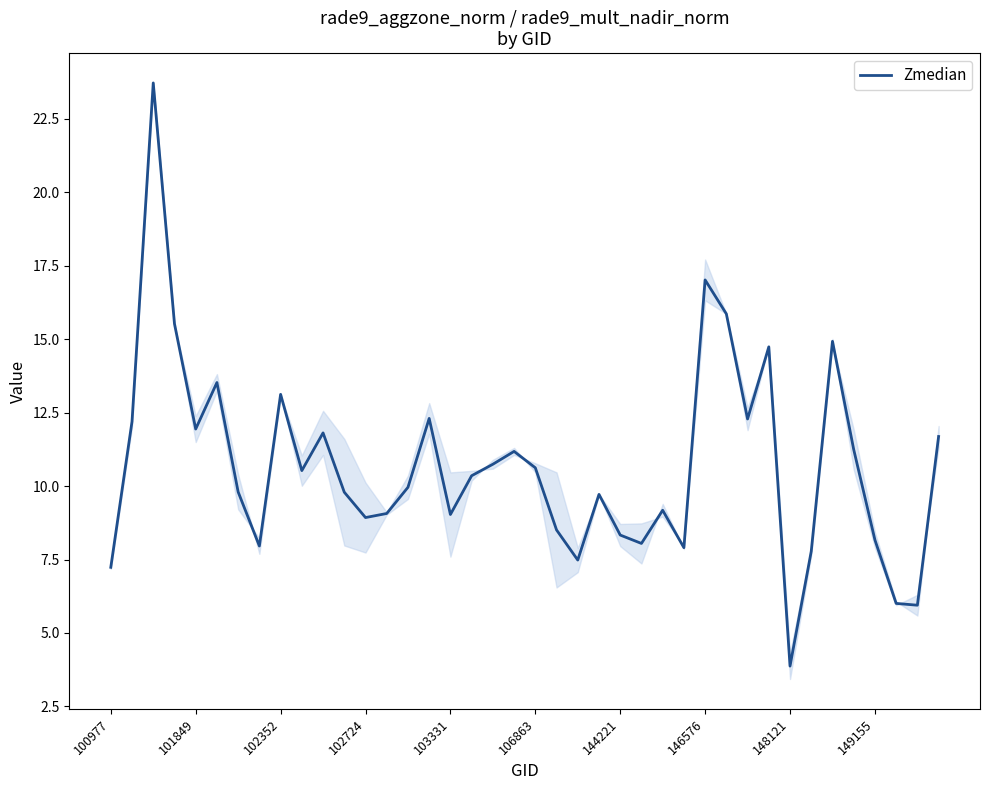

What is the difference between the maximum and minimum values?

19.9